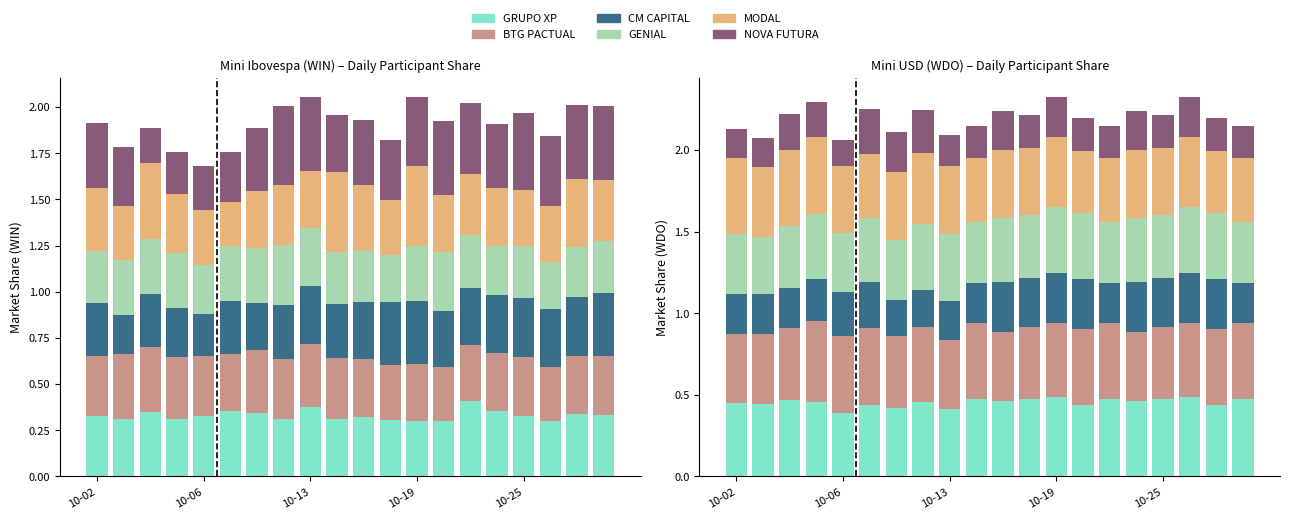

What is the difference between the maximum and minimum values in the NOVA FUTURA series?

0.1